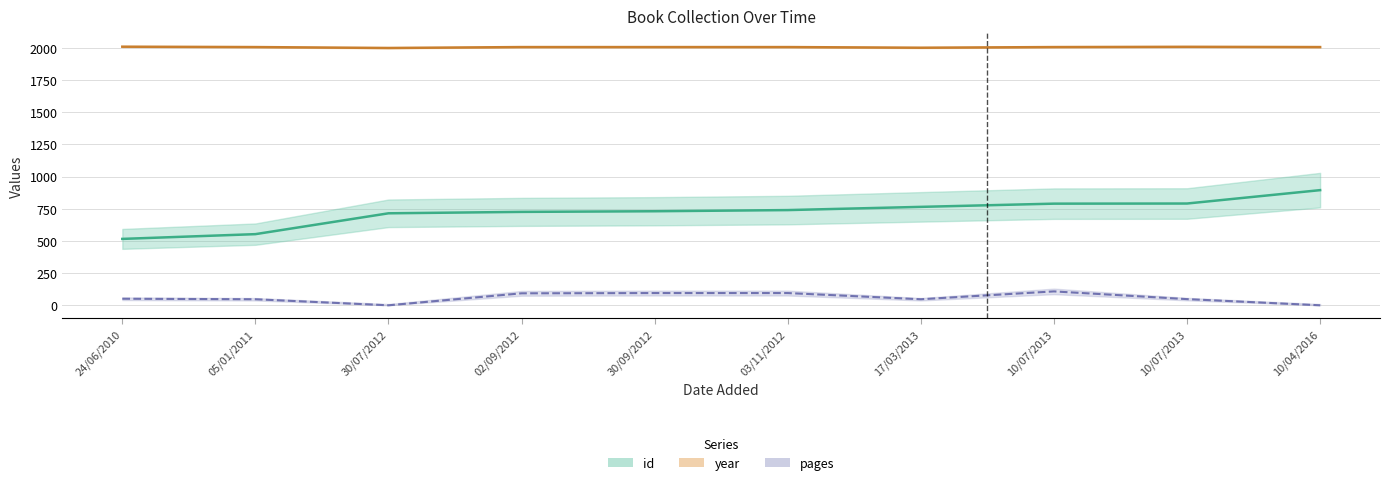

At 24/06/2010, list the series in order from smallest to largest.

pages, id, year